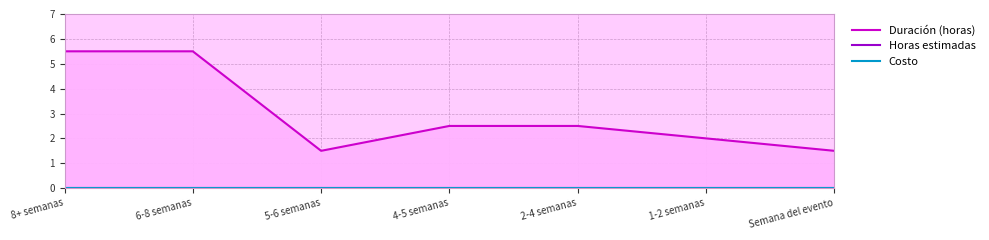

Rank the series at Semana del evento from lowest to highest value.

Horas estimadas, Costo, Duración (horas)